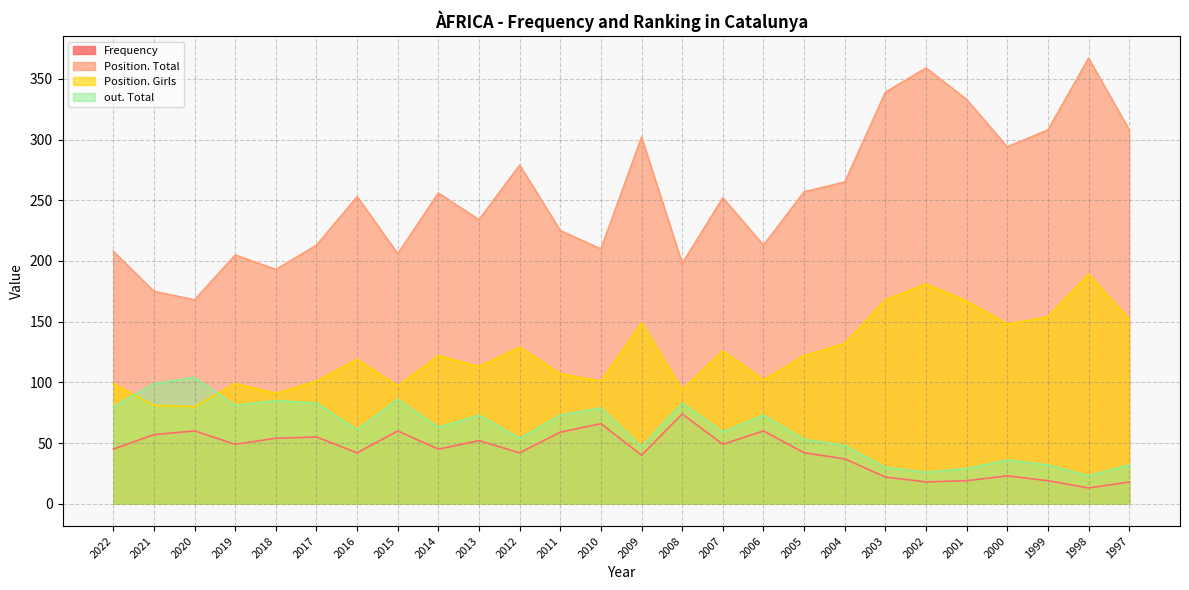

What is the sum of all Position. Girls values?

3223